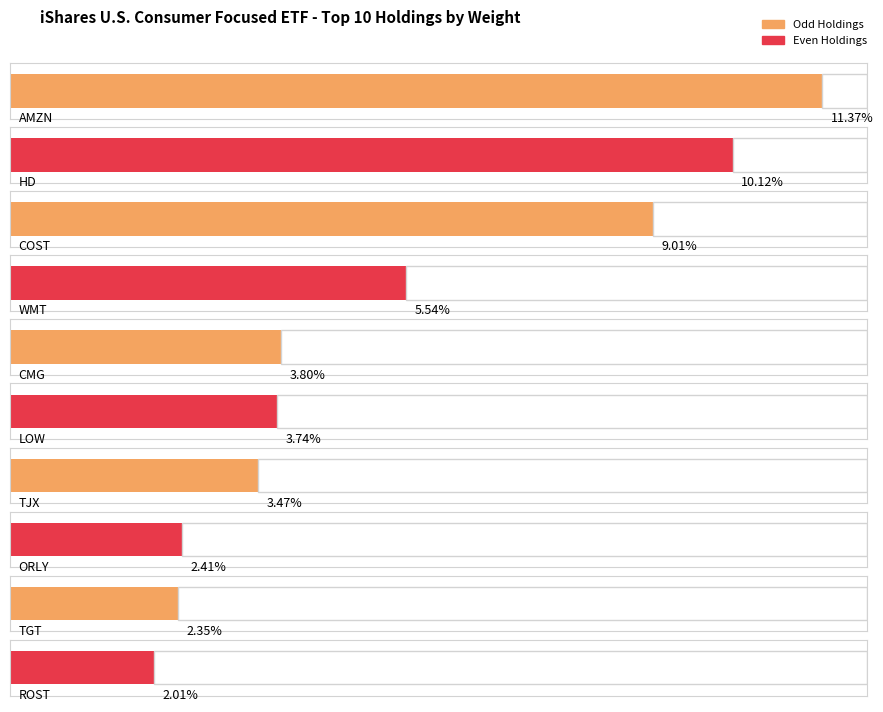

What is the sum of all values?

53.8